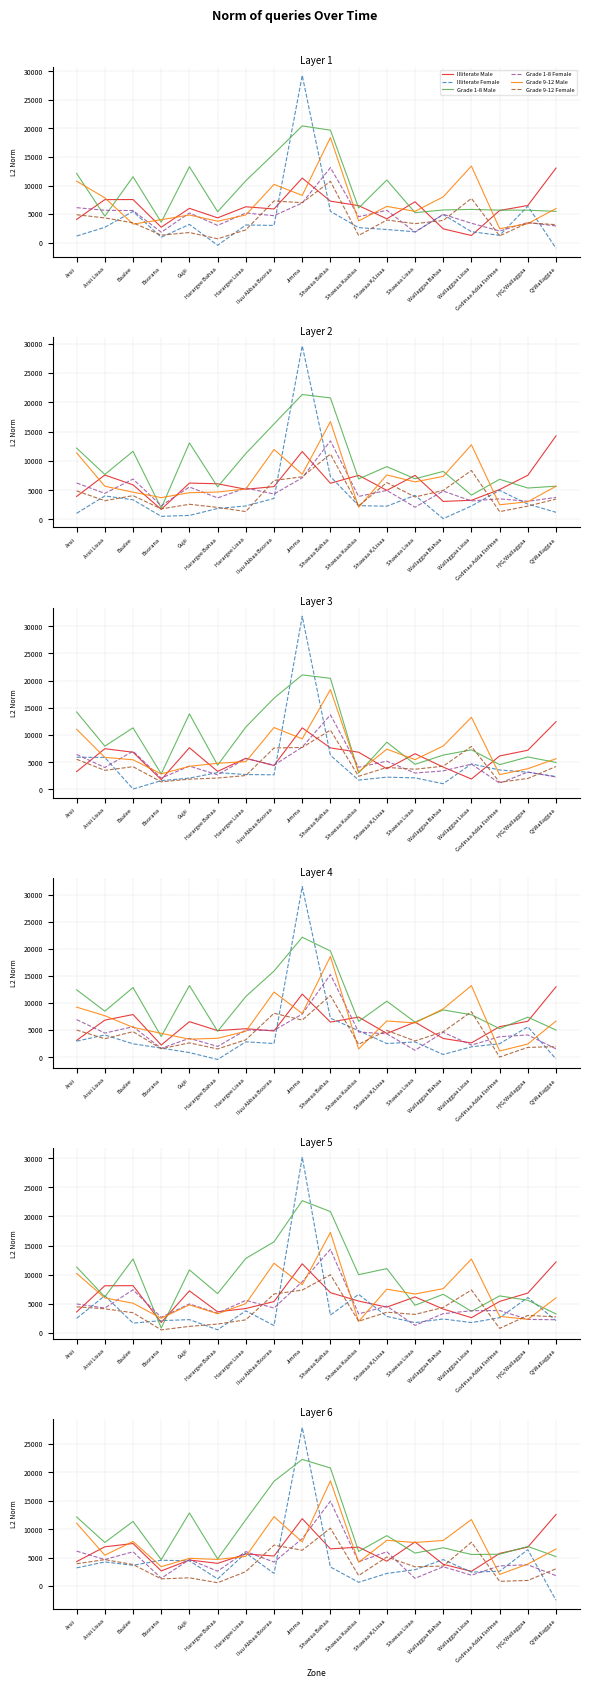

Where does the Grade 9-12 Male series first go above 7657?

Arsii